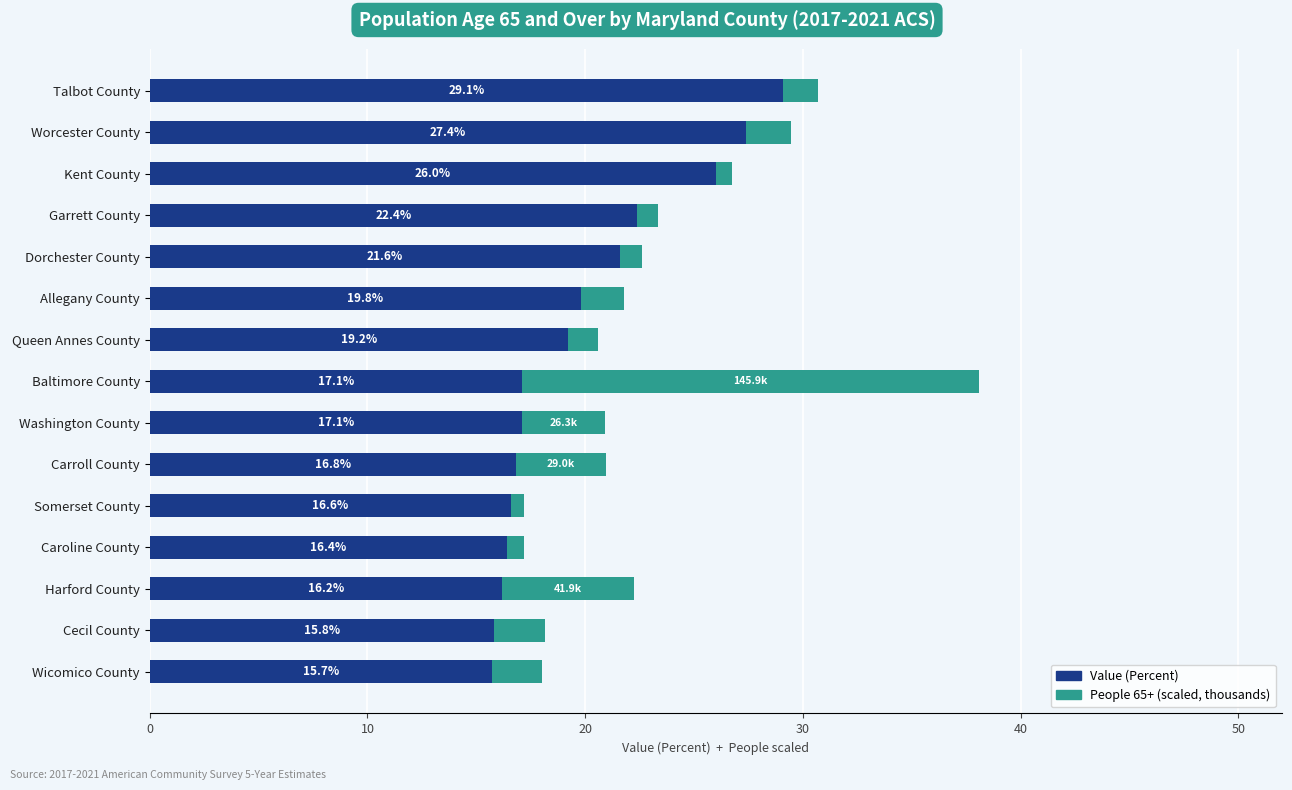

How many data points in Value (Percent) are less than 17?

6